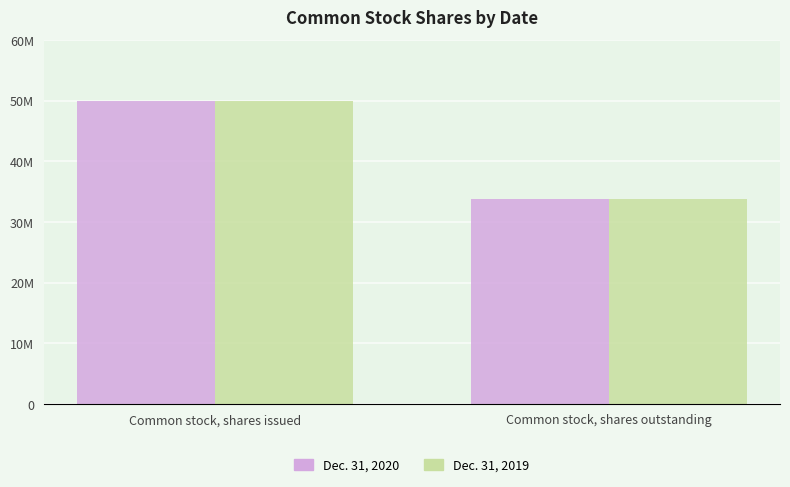

Is the value of Dec. 31, 2020 at Common stock, shares outstanding greater than the value of Dec. 31, 2019 at Common stock, shares issued?

No